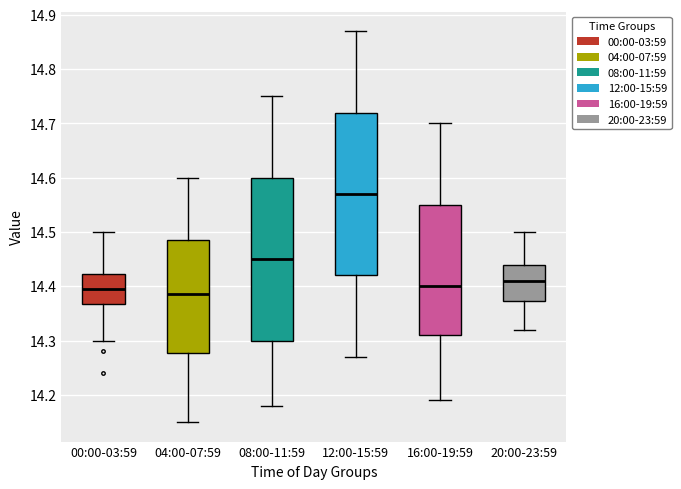

Where is the upper edge of the box for 04:00-07:59 on the y-axis? The values are not printed on the chart, so give them approximately, as read against the axis.

14.49